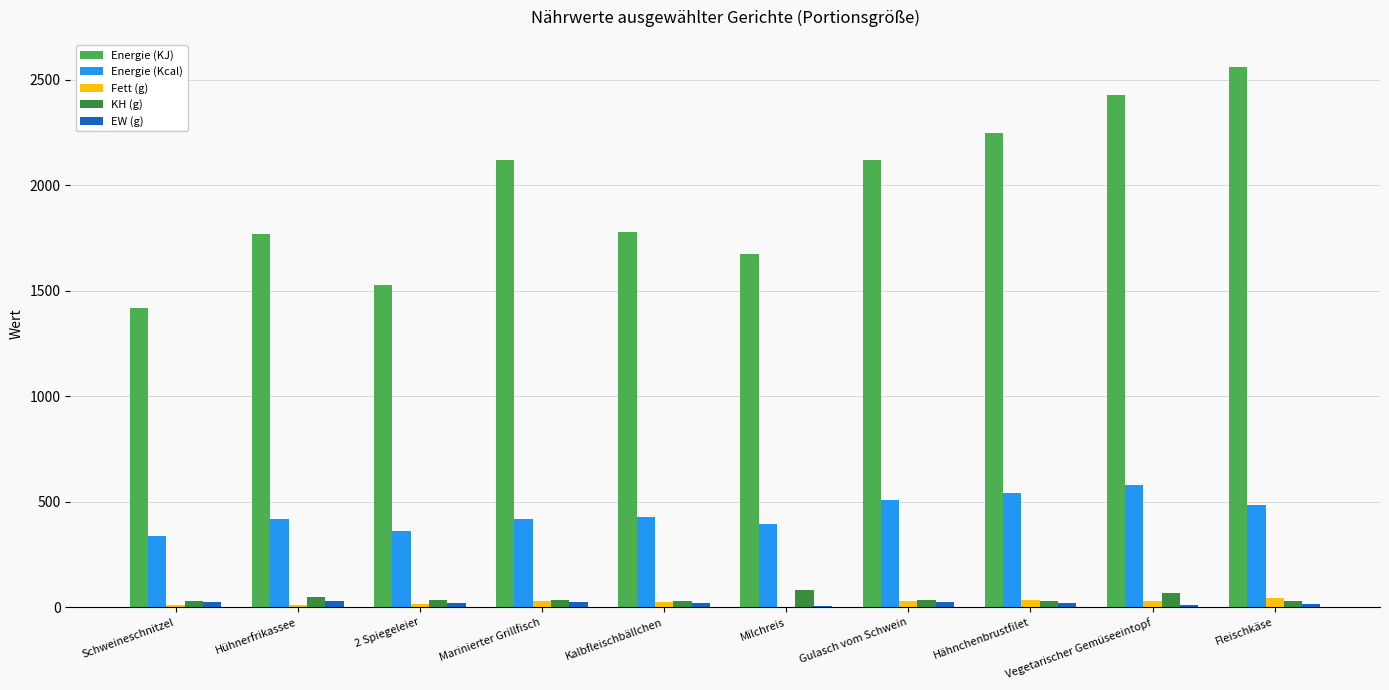

Is the value of Energie (Kcal) at Milchreis greater than the value of Energie (KJ) at Kalbfleischbällchen?

No